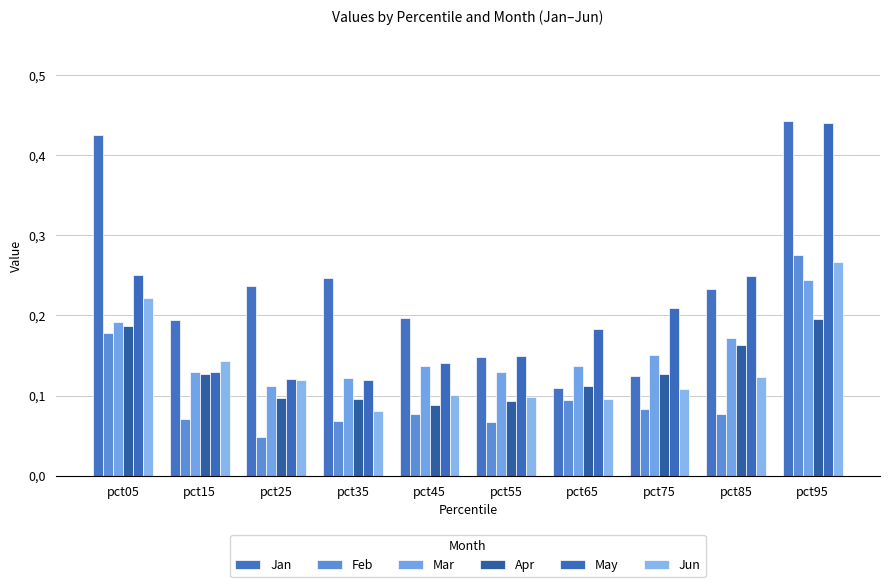

True or false: Feb has a value of 0.1 at pct75.

False